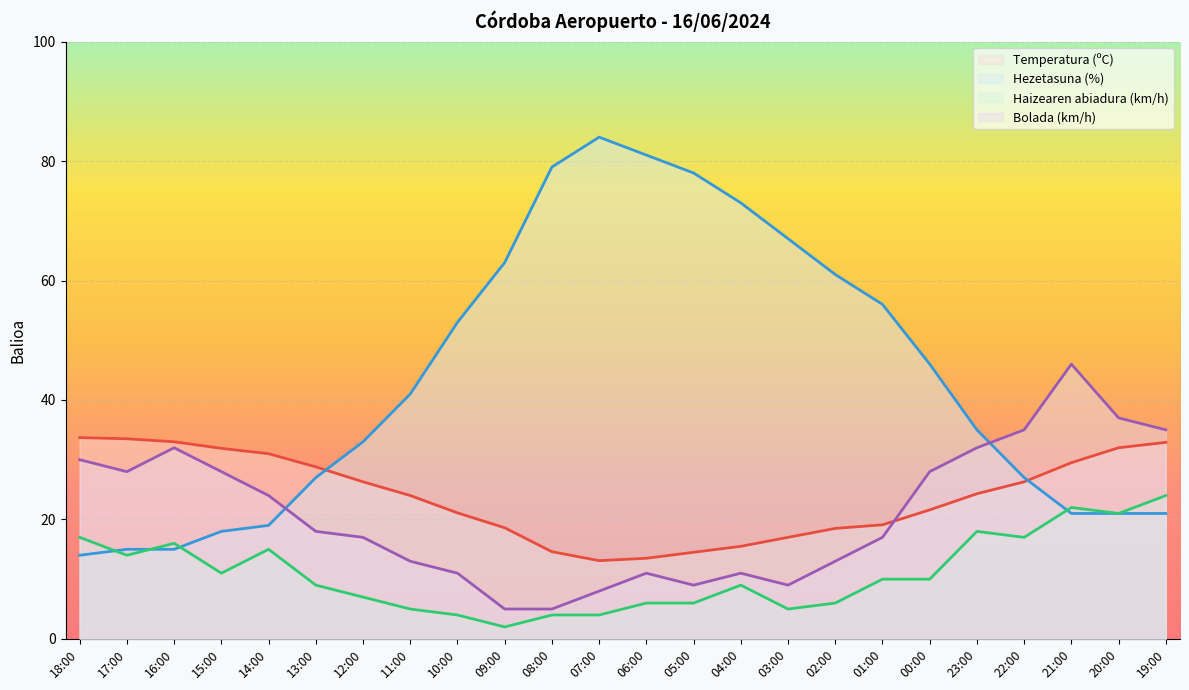

What is the difference between the highest and lowest values at 10:00?

49.0